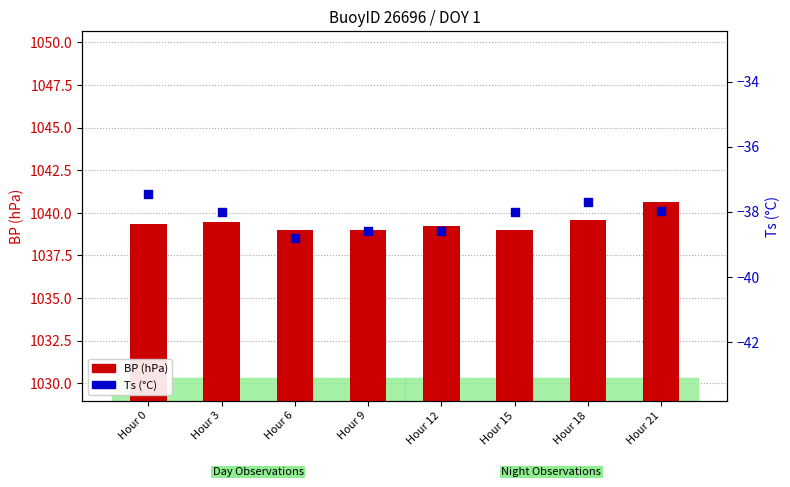

At which category is the sum across all series the highest?

Hour 21